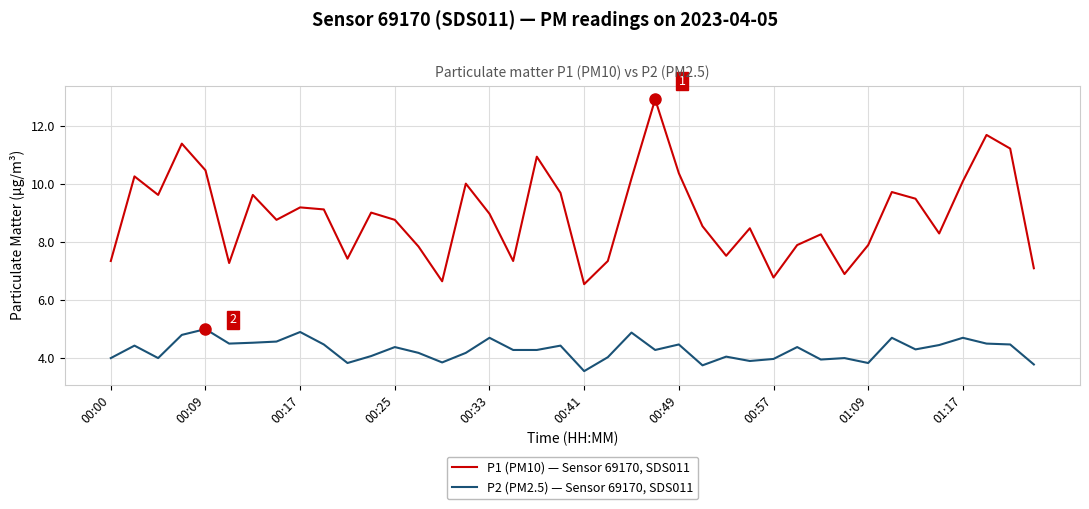

Rank the series by their maximum value, from highest to lowest.

P1 (PM10) — Sensor 69170, SDS011, P2 (PM2.5) — Sensor 69170, SDS011